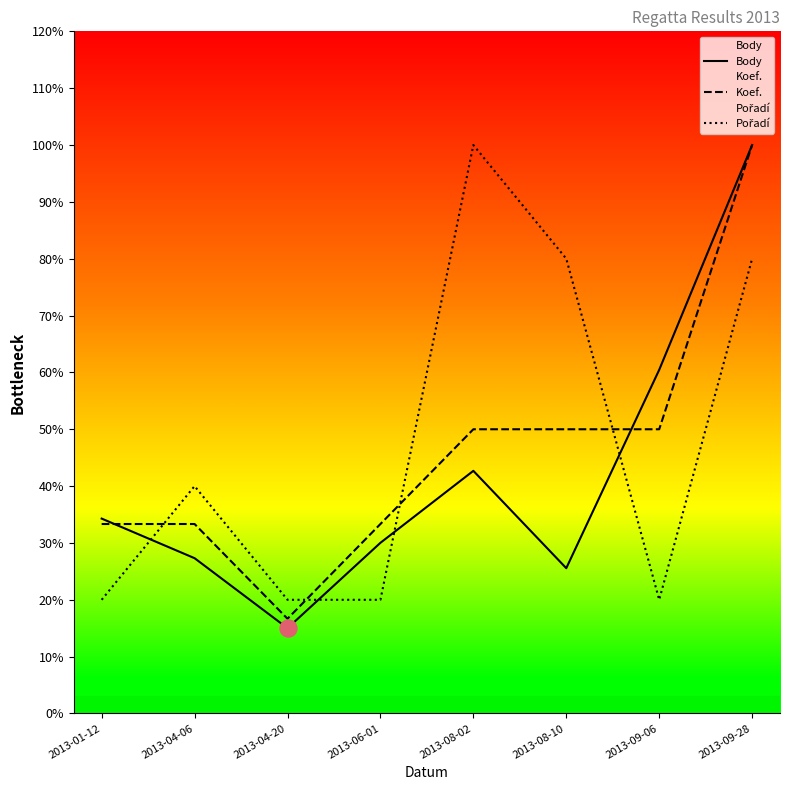

Is the value of Body at 2013-01-12 greater than the value of Koef. at 2013-08-10?

No